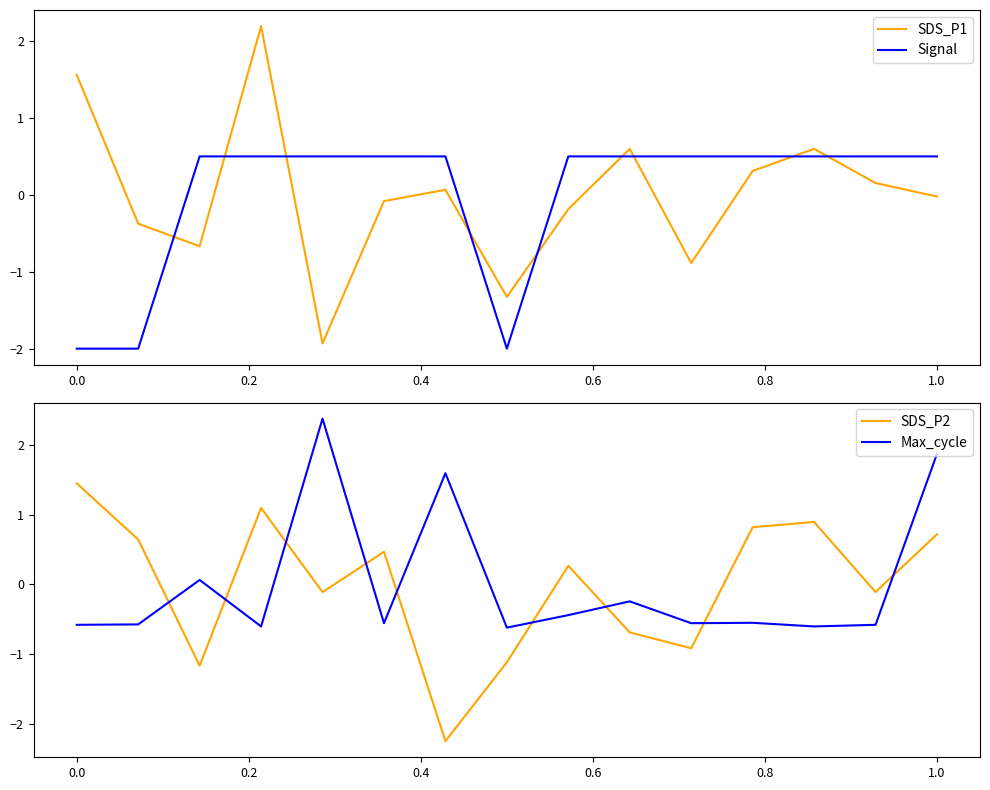

True or false: SDS_P1 and Signal intersect in this chart.

True